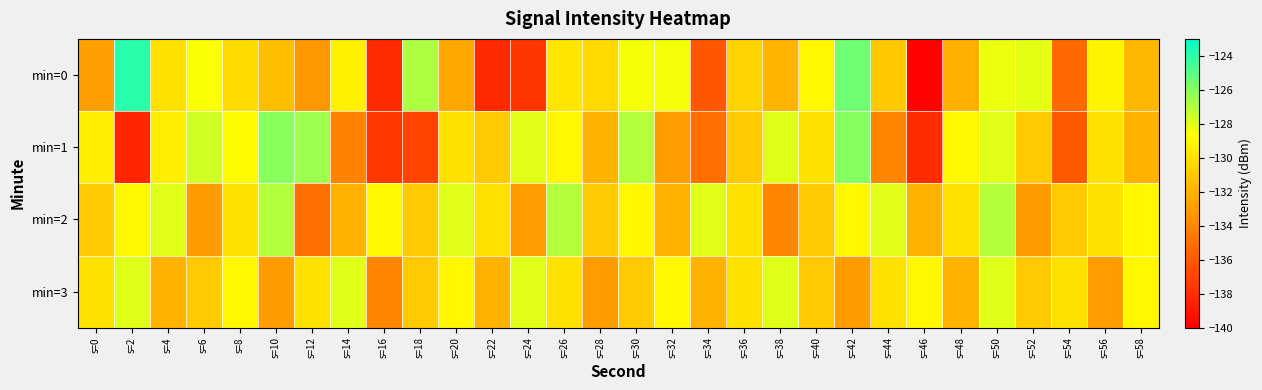

Which series has the widest spread of values?

min=0